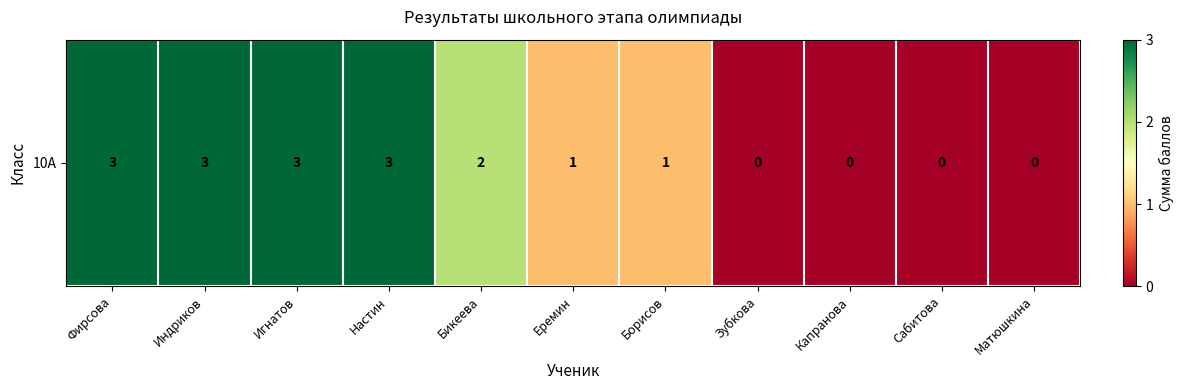

Is it true that the value at Борисов is 2?

False